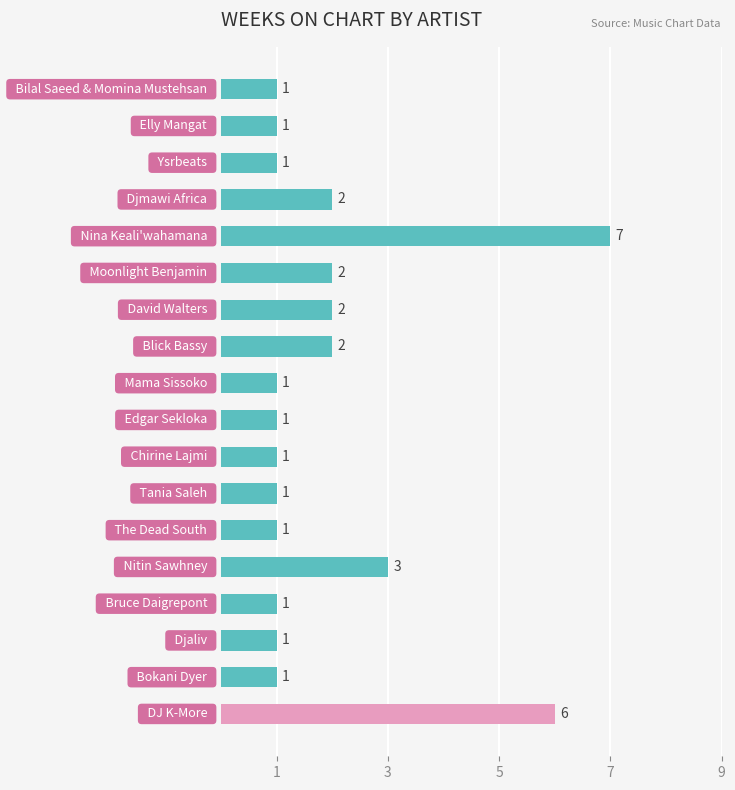

Reading top to bottom, transcribe all the data shown in this chart.

1	1	1	2	7	2	2	2	1	1	1	1	1	3	1	1	1	6